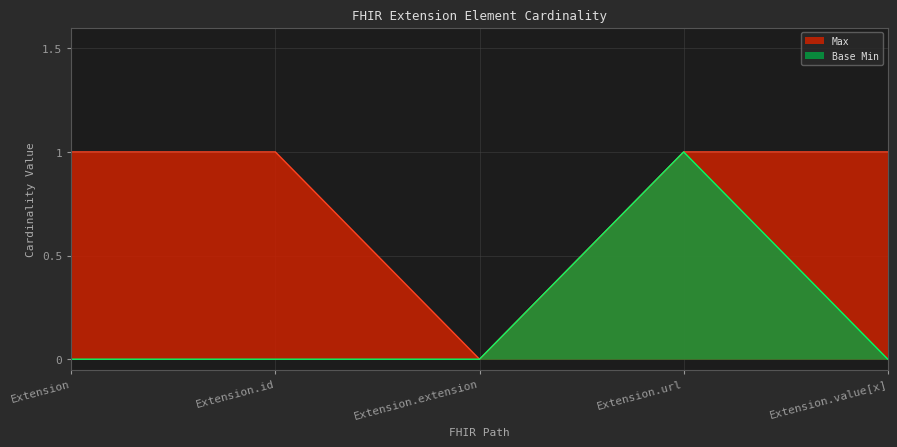

What is the maximum value for Max?

1